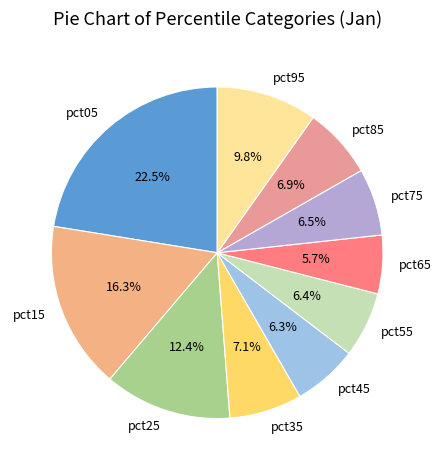

To the nearest percent, what percentage of the pie is pct25?

12%